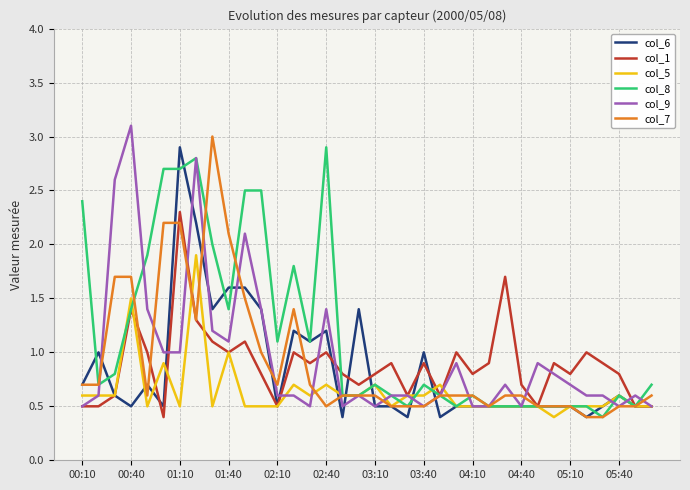

Reading left to right, what are all the values shown in this chart?

col_6: 0.7	1.0	0.6	0.5	0.7	0.5	2.9	2.2	1.4	1.6	1.6	1.4	0.5	1.2	1.1	1.2	0.4	1.4	0.5	0.5	0.4	1.0	0.4	0.5	0.5	0.5	0.5	0.5	0.5	0.5	0.5	0.4	0.5	0.6	0.5	0.5
col_1: 0.5	0.5	0.6	1.4	1.0	0.4	2.3	1.3	1.1	1.0	1.1	0.8	0.5	1.0	0.9	1.0	0.8	0.7	0.8	0.9	0.6	0.9	0.6	1.0	0.8	0.9	1.7	0.7	0.5	0.9	0.8	1.0	0.9	0.8	0.5	0.5
col_5: 0.6	0.6	0.6	1.5	0.5	0.9	0.5	1.9	0.5	1.0	0.5	0.5	0.5	0.7	0.6	0.7	0.6	0.6	0.7	0.5	0.6	0.6	0.7	0.5	0.5	0.5	0.5	0.5	0.5	0.4	0.5	0.5	0.5	0.6	0.5	0.5
col_8: 2.4	0.7	0.8	1.4	1.9	2.7	2.7	2.8	2.0	1.4	2.5	2.5	1.1	1.8	1.1	2.9	0.6	0.6	0.7	0.6	0.5	0.7	0.6	0.5	0.6	0.5	0.5	0.5	0.5	0.5	0.5	0.5	0.4	0.6	0.5	0.7
col_9: 0.5	0.6	2.6	3.1	1.4	1.0	1.0	2.8	1.2	1.1	2.1	1.4	0.6	0.6	0.5	1.4	0.5	0.6	0.5	0.6	0.6	0.5	0.6	0.9	0.5	0.5	0.7	0.5	0.9	0.8	0.7	0.6	0.6	0.5	0.6	0.5
col_7: 0.7	0.7	1.7	1.7	0.6	2.2	2.2	1.3	3.0	2.1	1.5	1.0	0.7	1.4	0.7	0.5	0.6	0.6	0.6	0.5	0.5	0.5	0.6	0.6	0.6	0.5	0.6	0.6	0.5	0.5	0.5	0.4	0.4	0.5	0.5	0.6